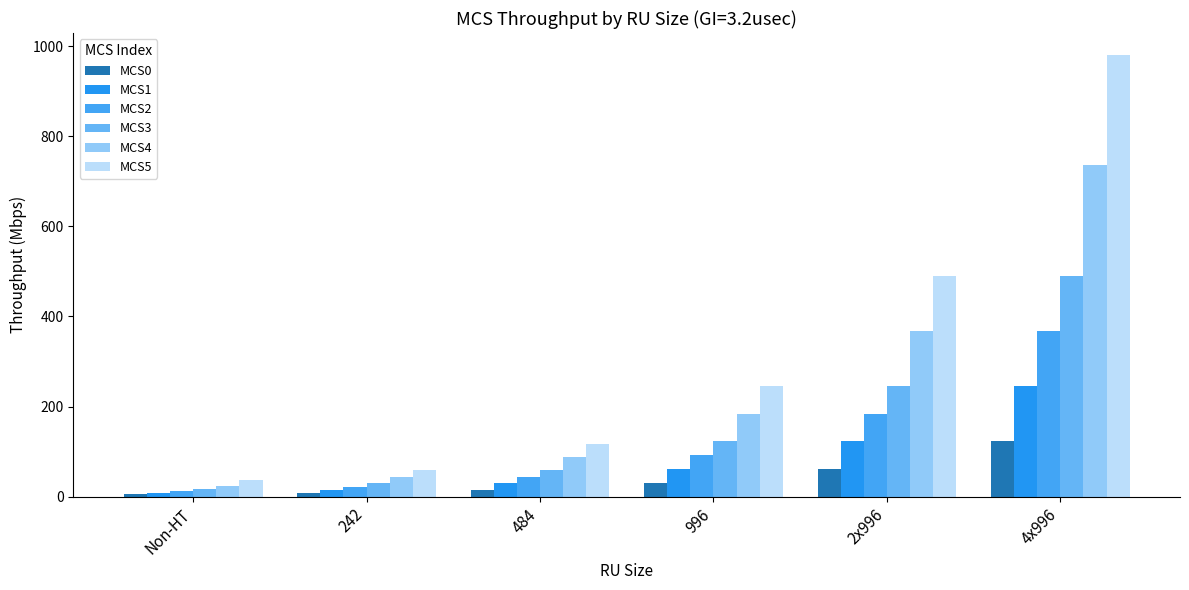

At how many categories does at least one series exceed 690?

1